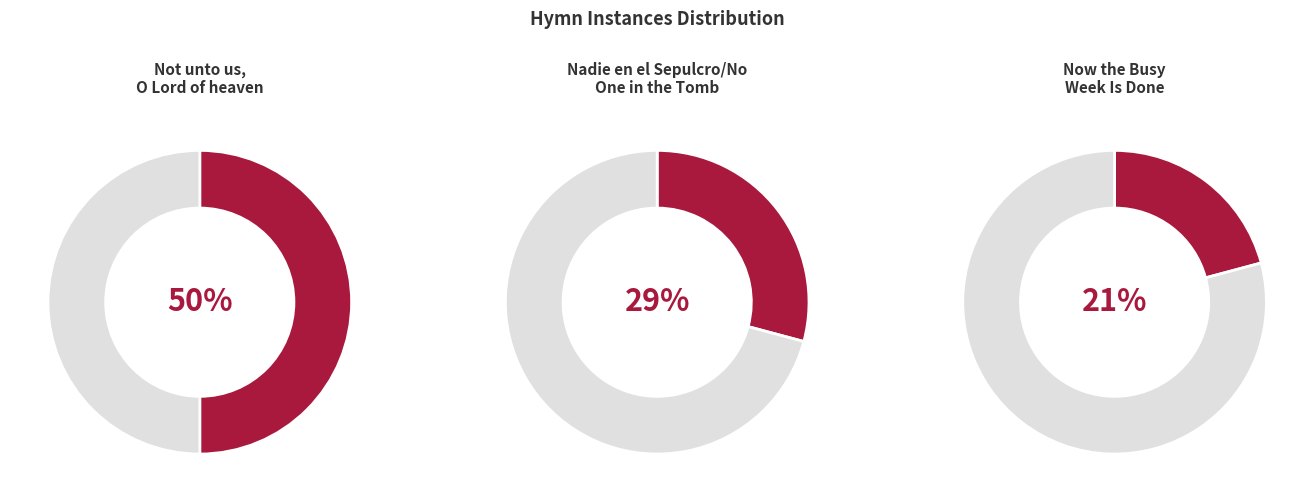

The Not unto us, O Lord of heaven slice represents 58% of the pie. True or false?

False